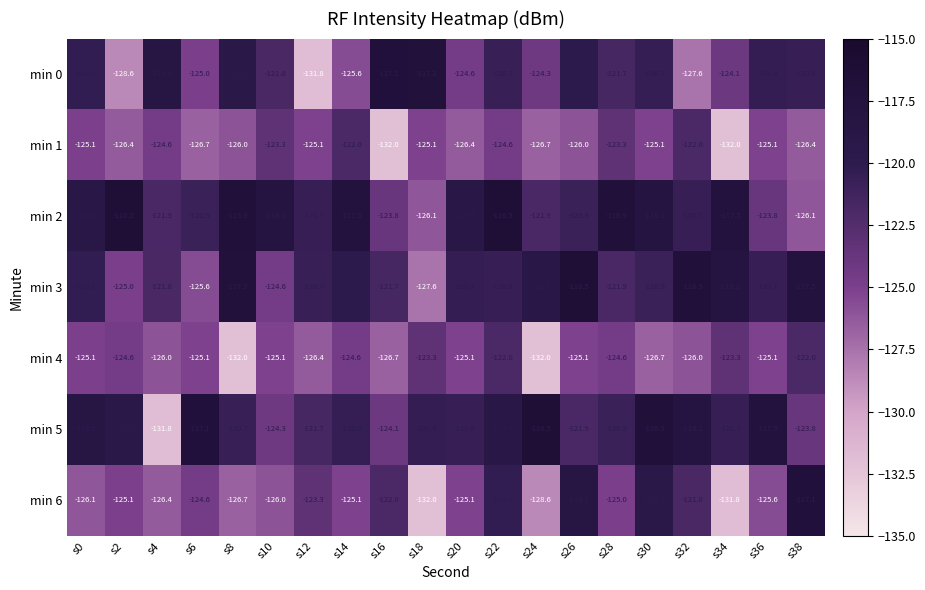

What is the average value of the min 0 series?

-122.5